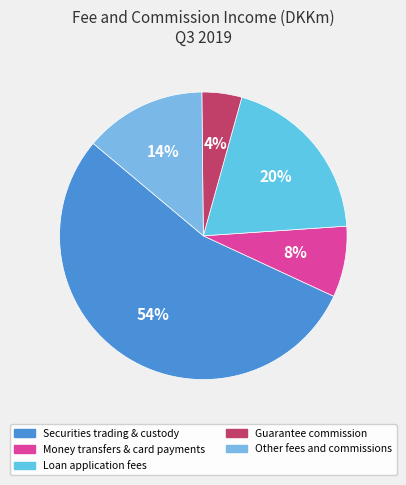

How many segments does this pie chart have?

5